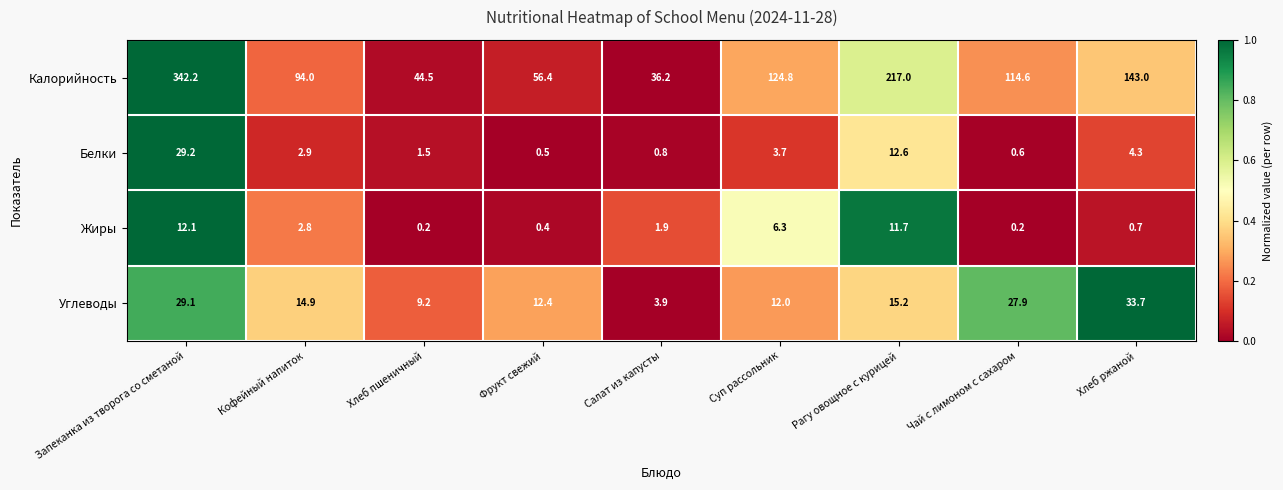

How many data points in Калорийность are above 114?

5